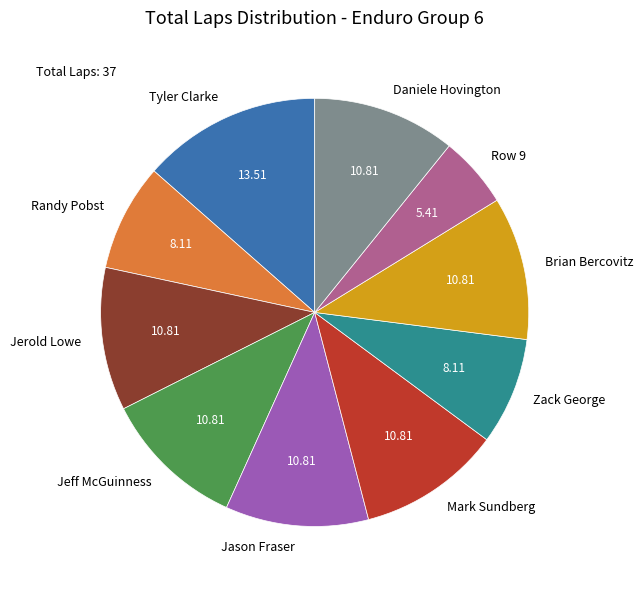

Count the number of slices in the pie.

10